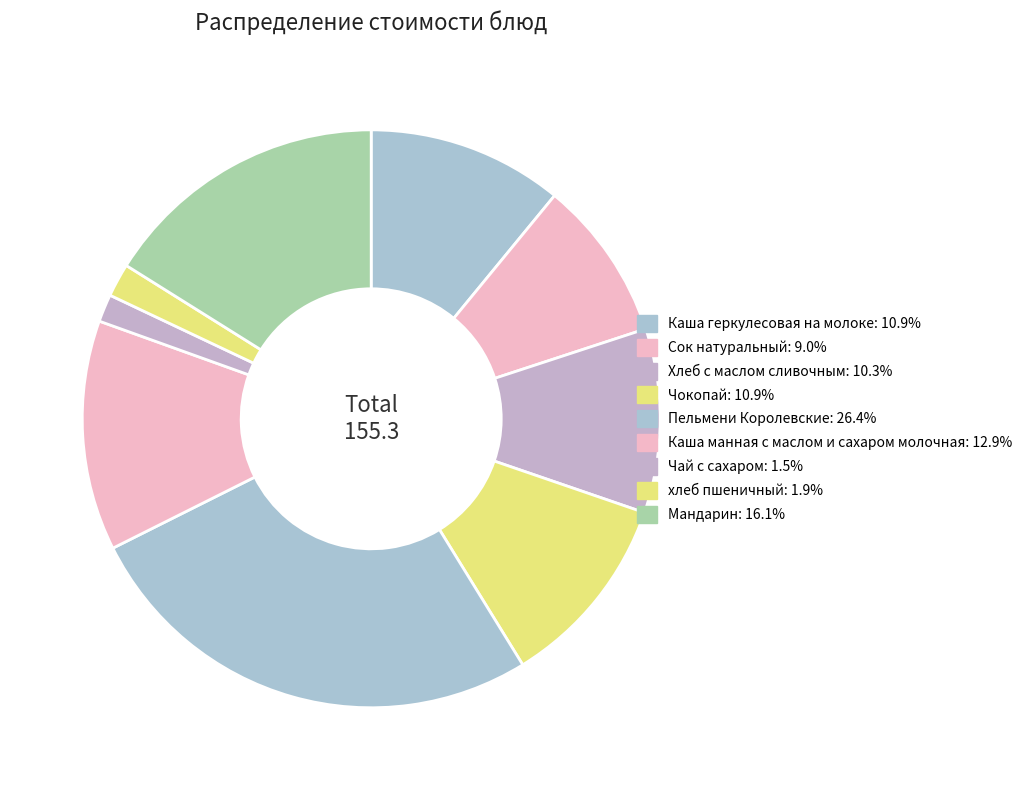

What is the total percentage of Каша манная с маслом и сахаром молочная and Хлеб с маслом сливочным?

23.2%